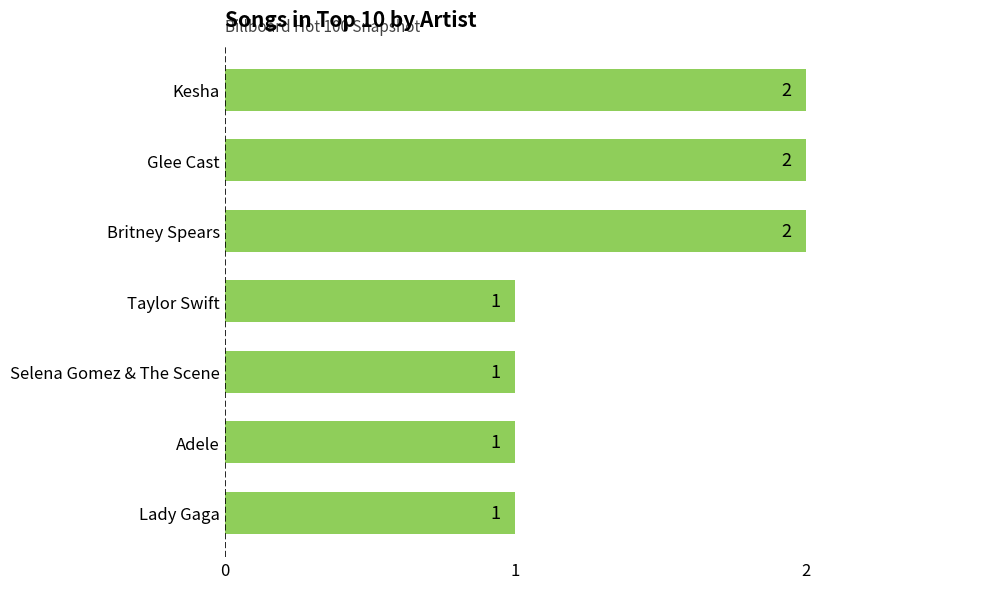

How many series are shown in this chart?

1